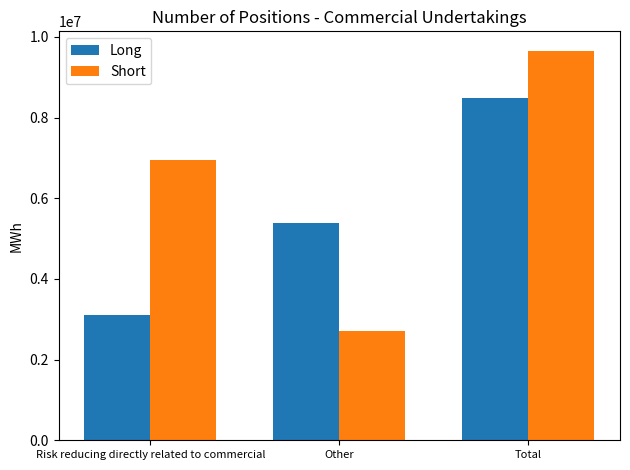

Reading left to right, transcribe all the data shown in this chart.

Long: 3102371	5380419	8482790
Short: 6943251	2711679	9654930